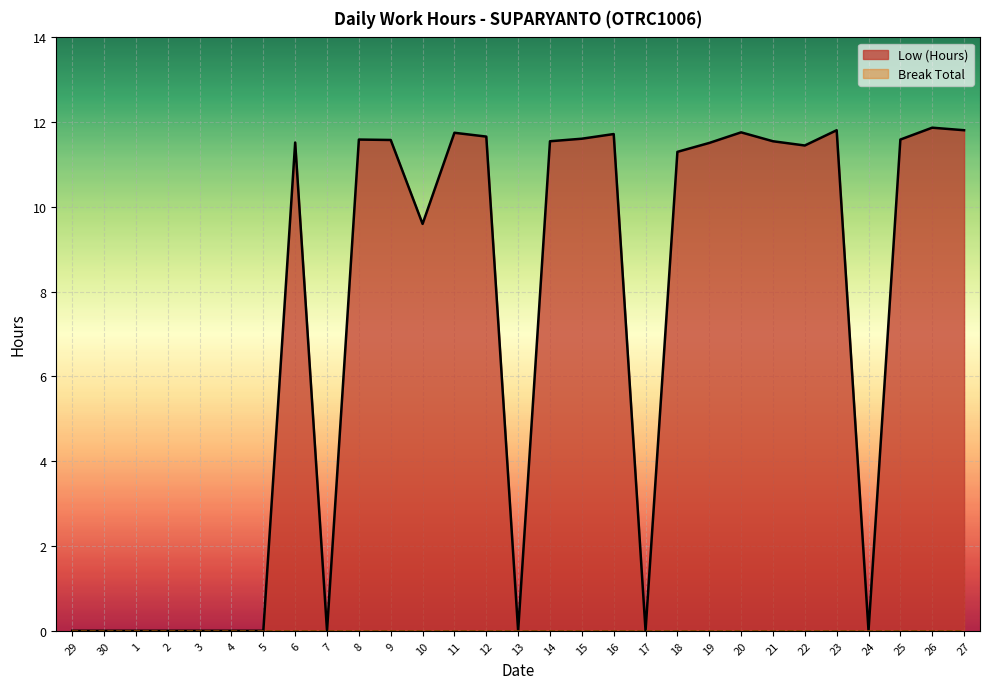

Reading right to left, extract all data points from this chart.

27=11.8	26=11.9	25=11.6	24=0.0	23=11.8	22=11.4	21=11.6	20=11.8	19=11.5	18=11.3	17=0.0	16=11.7	15=11.6	14=11.6	13=0.0	12=11.7	11=11.8	10=9.6	9=11.6	8=11.6	7=0.0	6=11.5	5=0.0	4=0.0	3=0.0	2=0.0	1=0.0	30=0.0	29=0.0